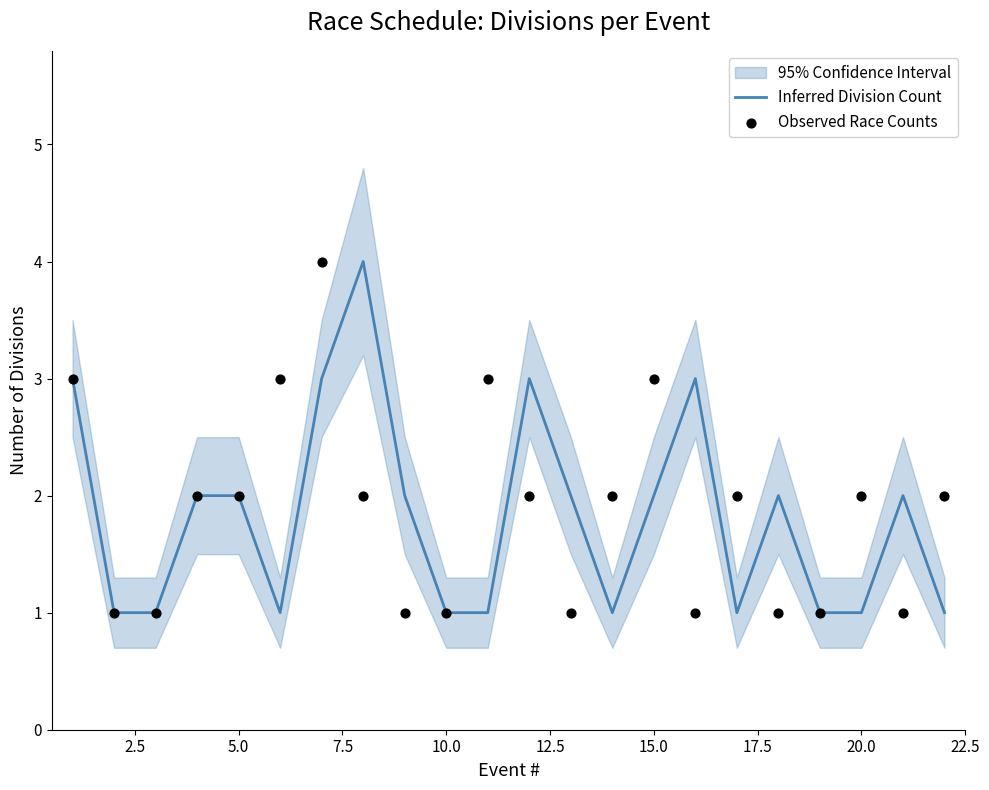

Which series has the largest total across all categories?

Observed Race Counts